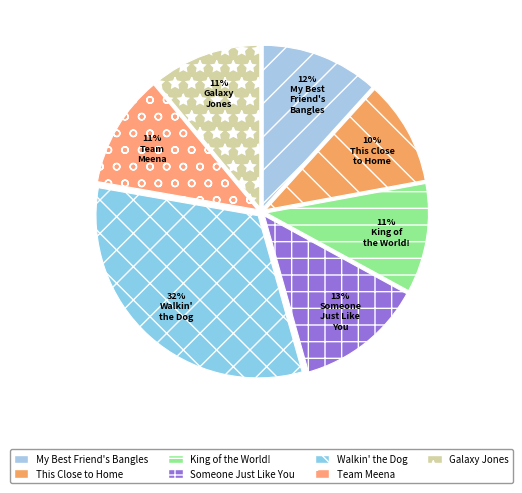

To the nearest percent, what is the difference between the largest and smallest slice percentages?

22%